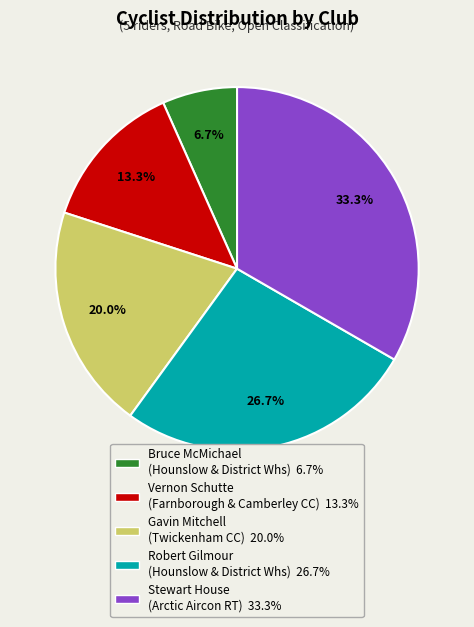

What is the ratio of the value at Stewart House (Arctic Aircon RT) 33.3% to the value at Gavin Mitchell (Twickenham CC) 20.0%?

1.7